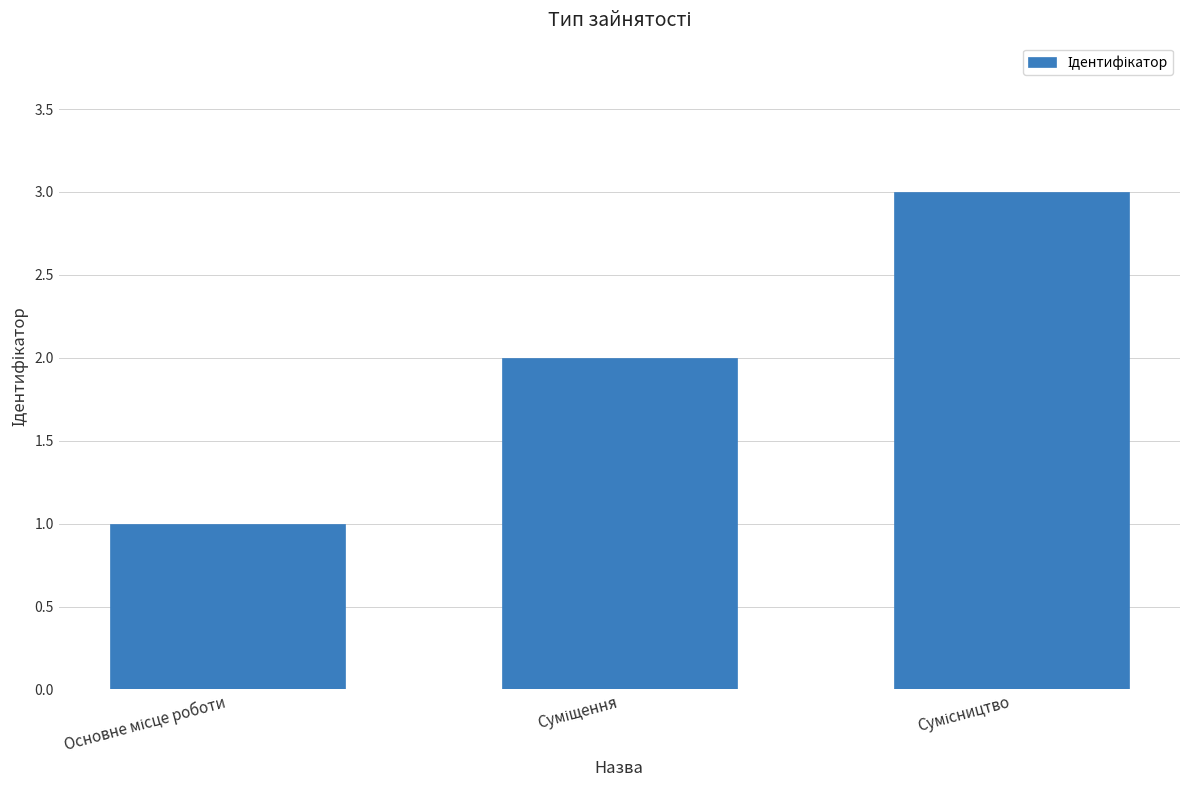

What is the maximum value shown in the chart?

3